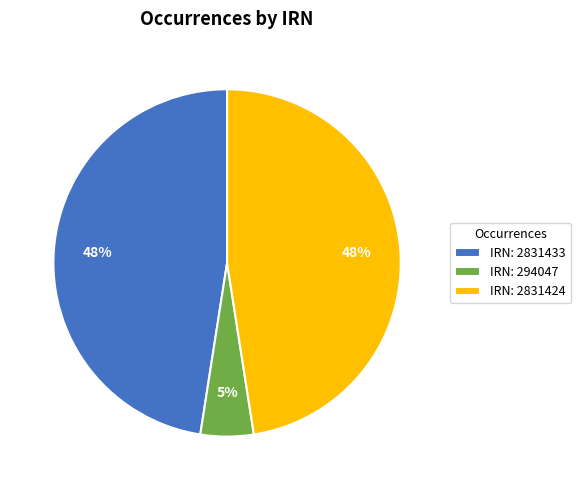

What is the ratio of the value at IRN: 2831433 to the value at IRN: 2831424?

1.0